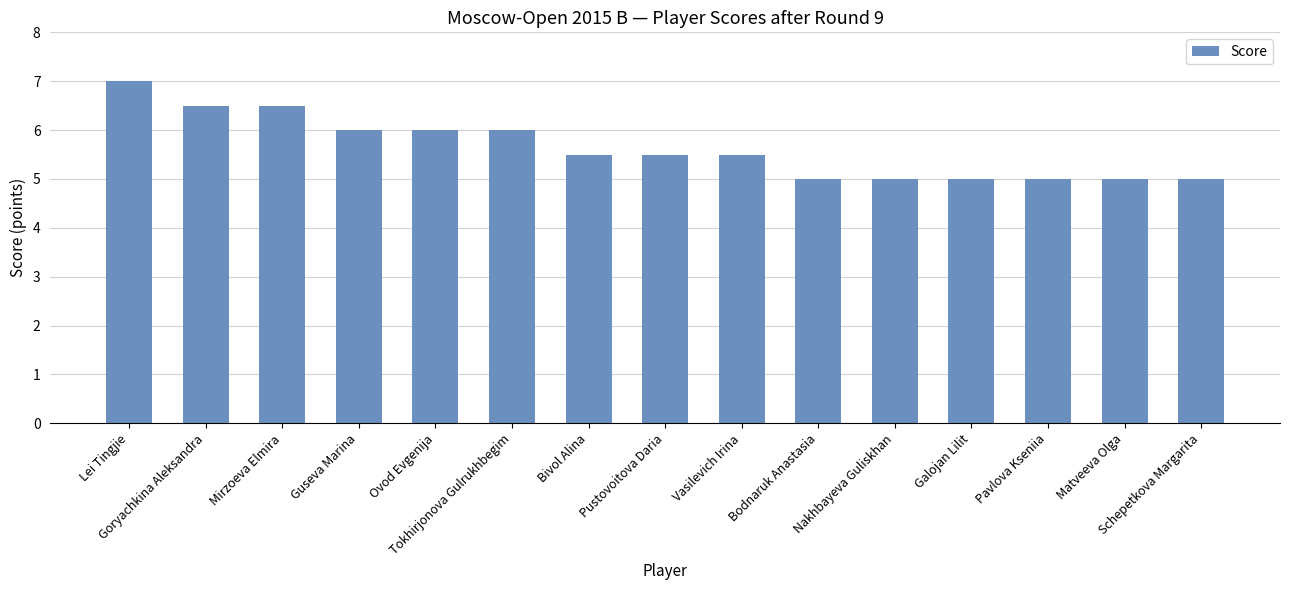

What is the greatest value displayed?

7.0